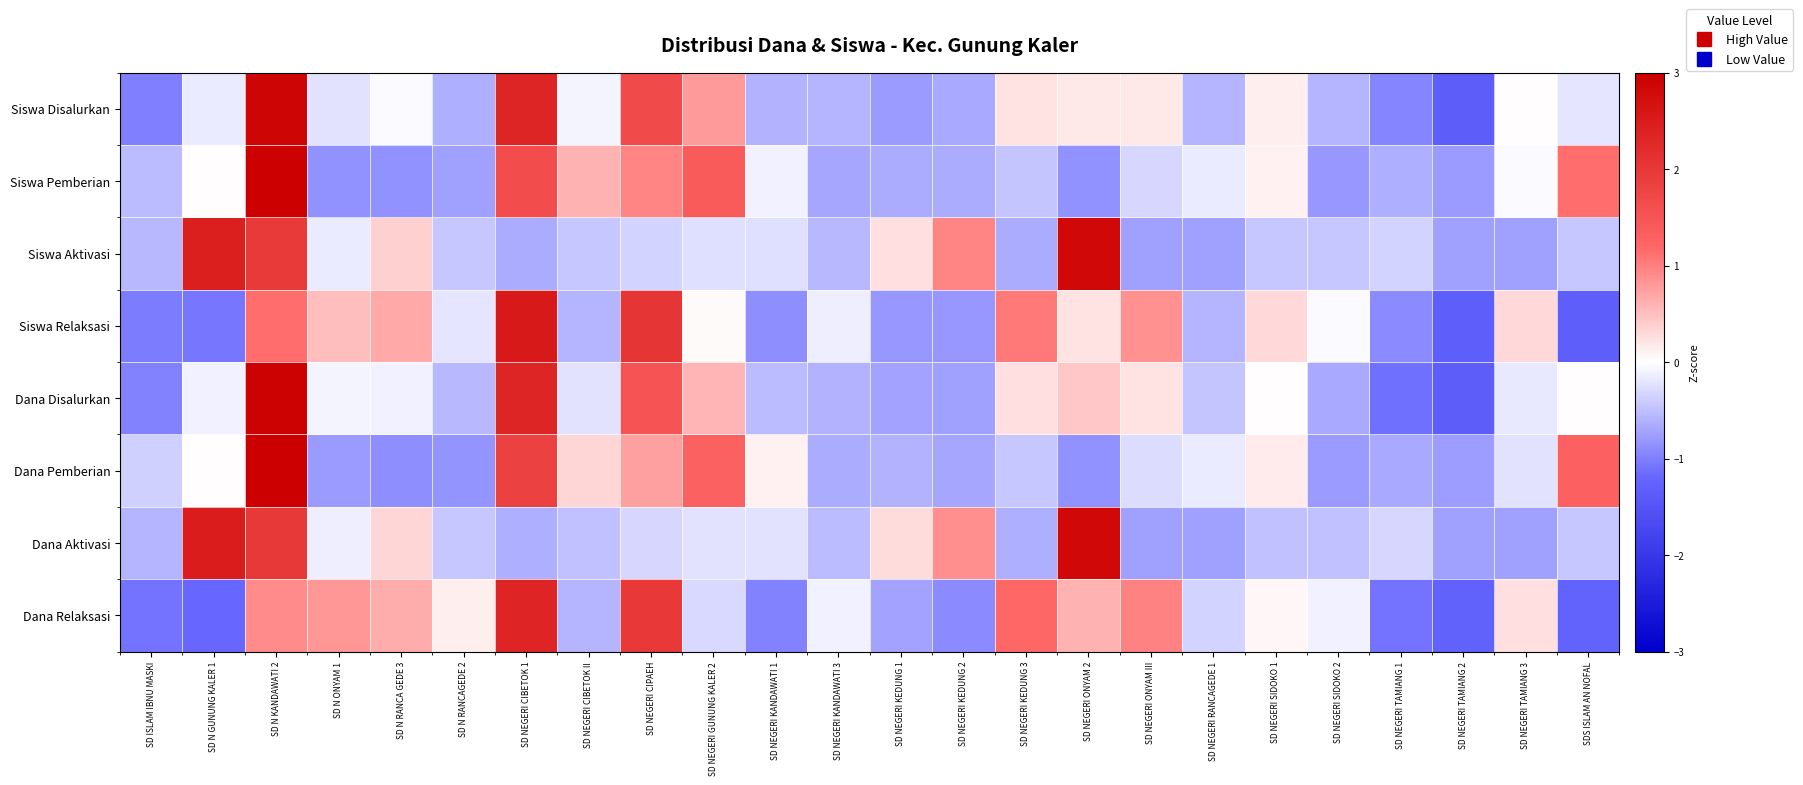

Which series has the largest total across all categories?

Siswa Pemberian